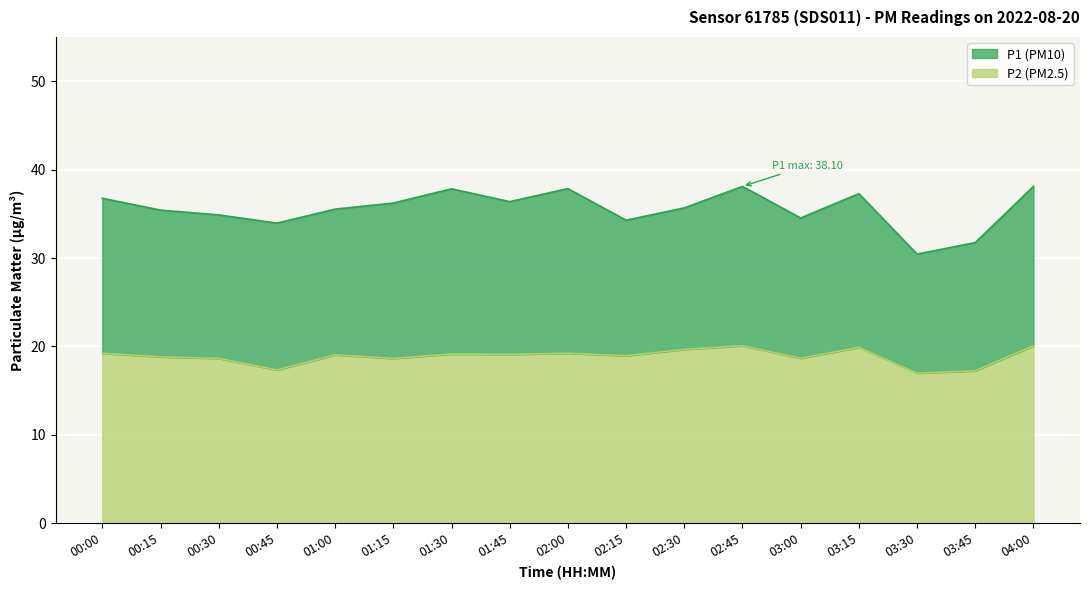

What is the value of the P1 point at the 16th from the left?

31.8